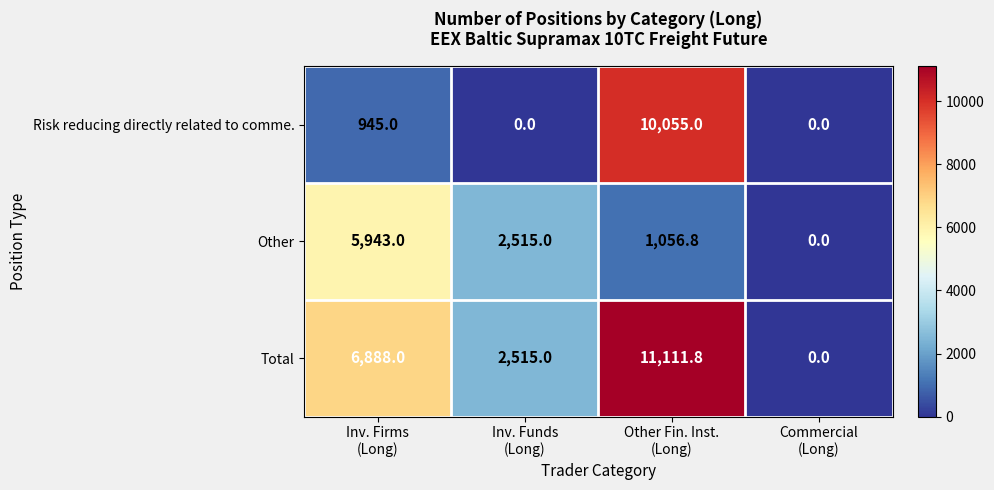

Which series has the largest total across all categories?

Total